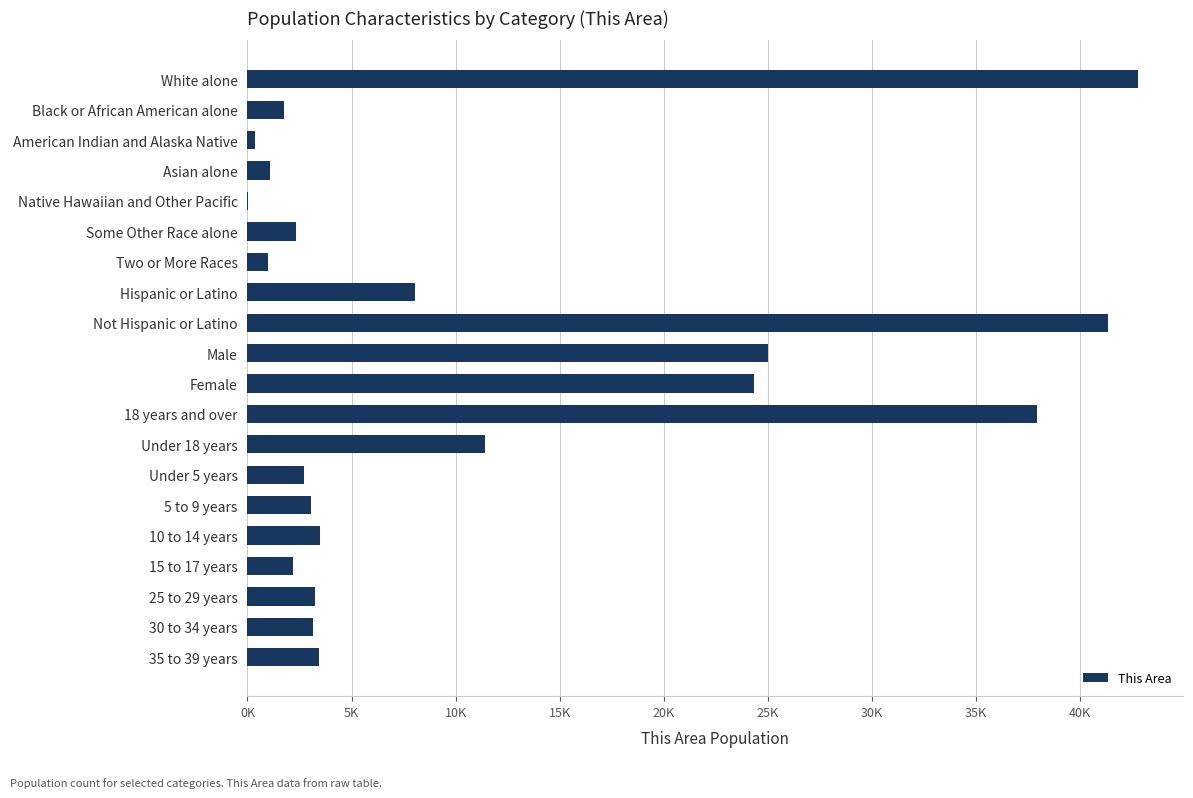

Count the number of data series in this chart.

1